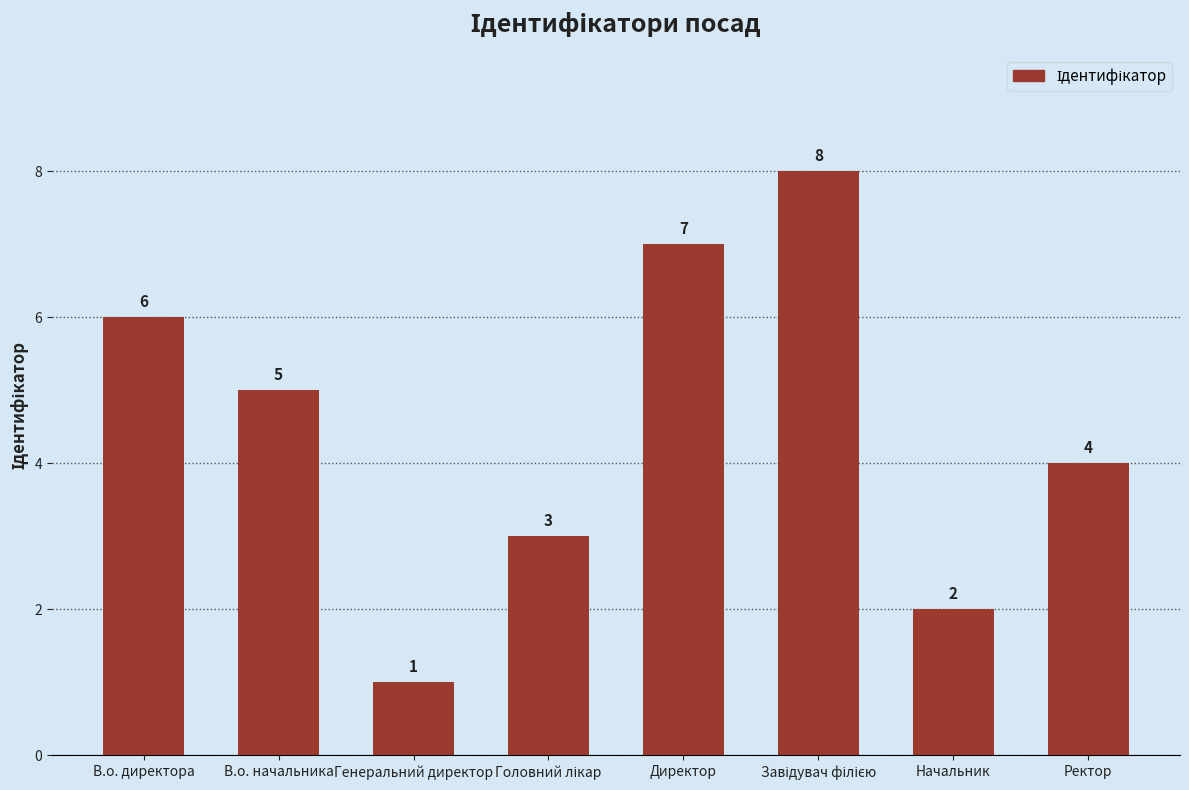

What is the ratio of the value at Директор to the value at Генеральний директор?

7.0